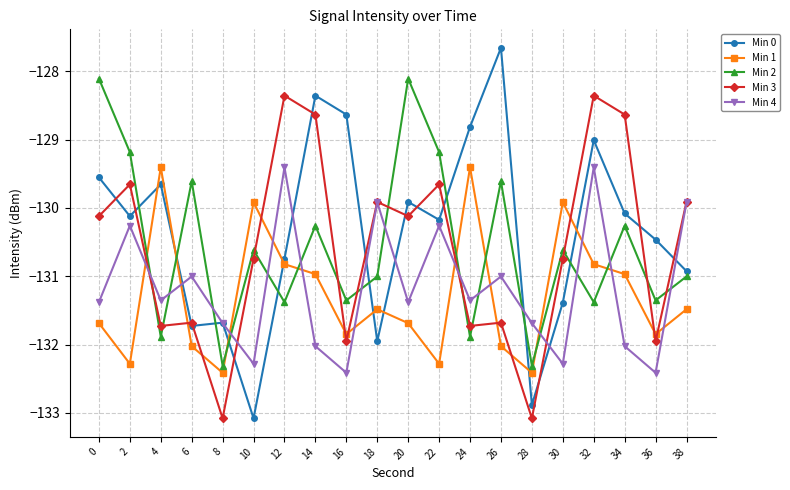

Which series has the largest total across all categories?

Min 0